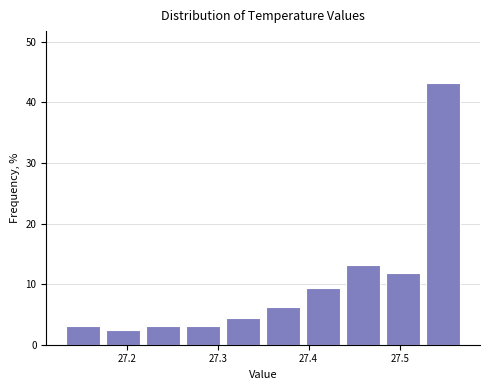

Reading left to right, transcribe this chart: for each bar, give the range it covers on the x-axis and its height. Neither the bar edges nor the heights are printed on the chart, so give them approximately, as read against the axes.

27.130 to 27.174: 3
27.174 to 27.218: 3
27.218 to 27.262: 3
27.262 to 27.306: 3
27.306 to 27.350: 4
27.350 to 27.394: 6
27.394 to 27.438: 9
27.438 to 27.482: 13
27.482 to 27.526: 12
27.526 to 27.570: 43